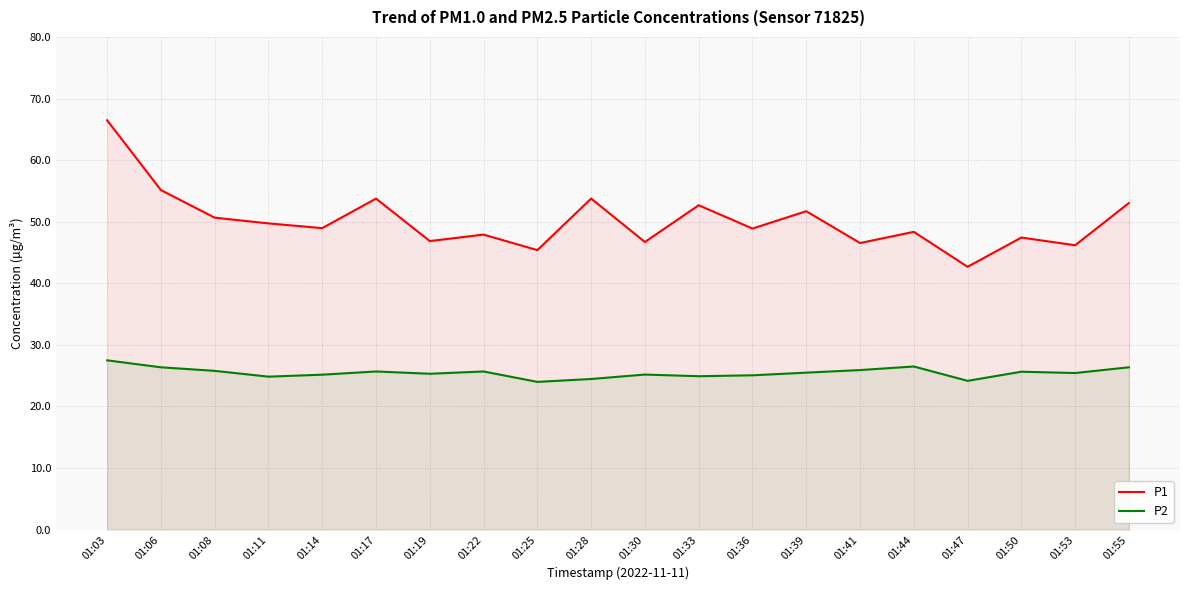

How many values in the P1 series are below 48?

8